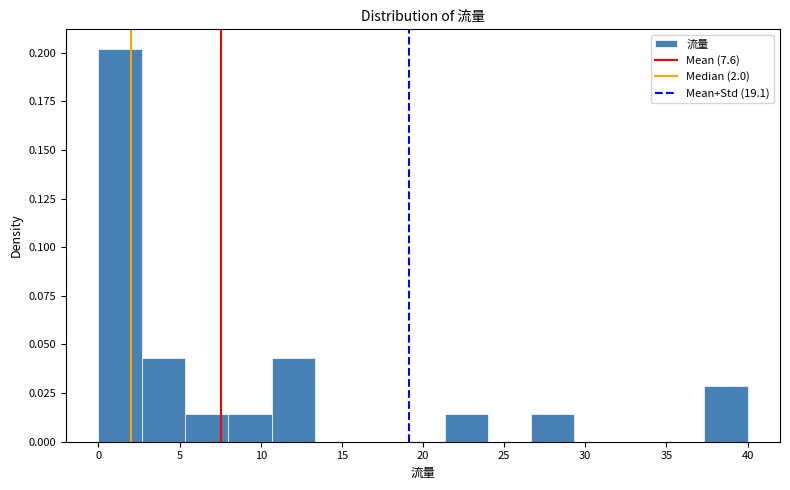

Over which range of the x-axis is the bar tallest?

0.0 to 2.5